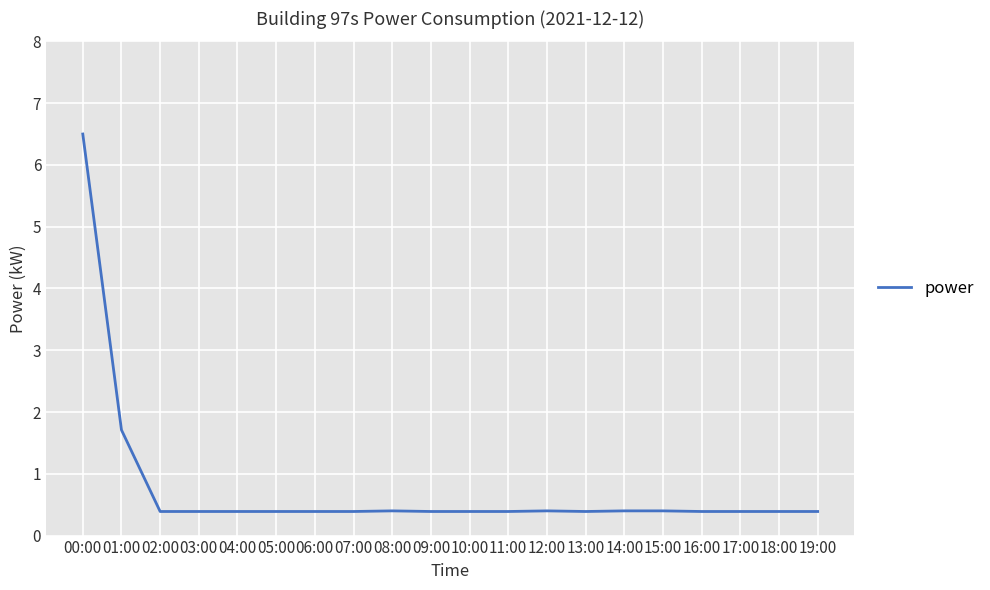

At which category does the chart reach its peak across all series?

00:00